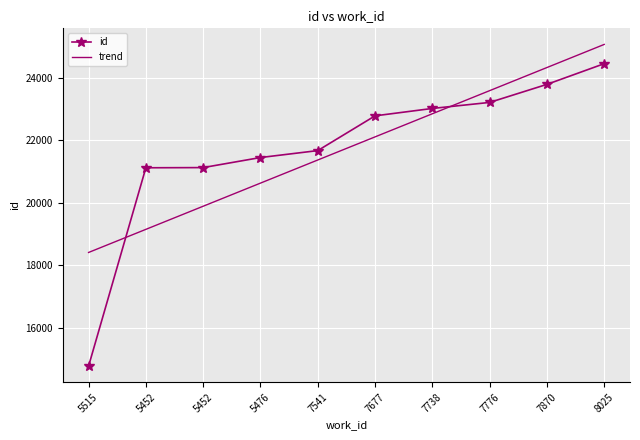

Is the value of trend at 5515 greater than the value of id at 7541?

No